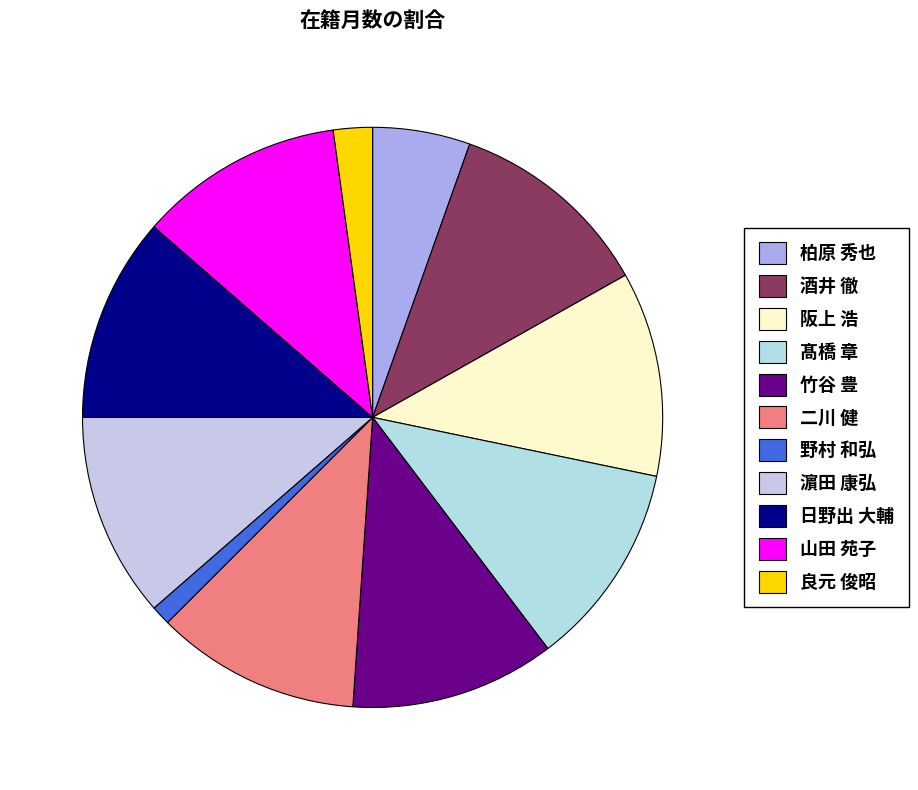

Count the number of slices in the pie.

11